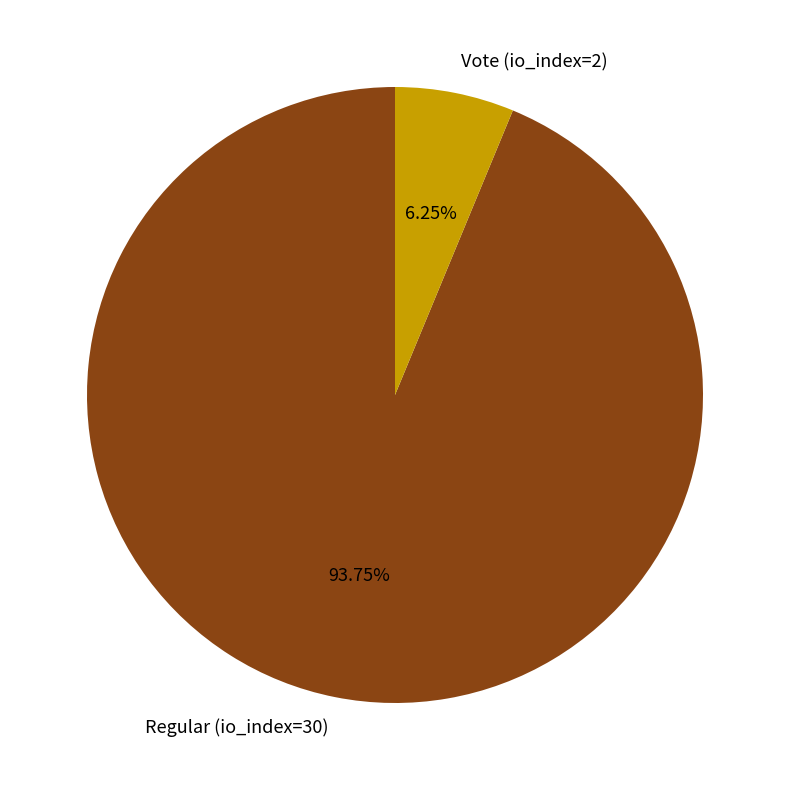

To the nearest percent, what percentage of the pie is Regular (io_index=30)?

94%